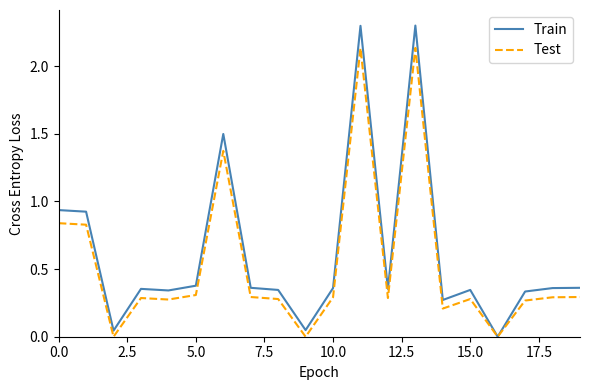

Which series has the largest range (max minus min)?

Train